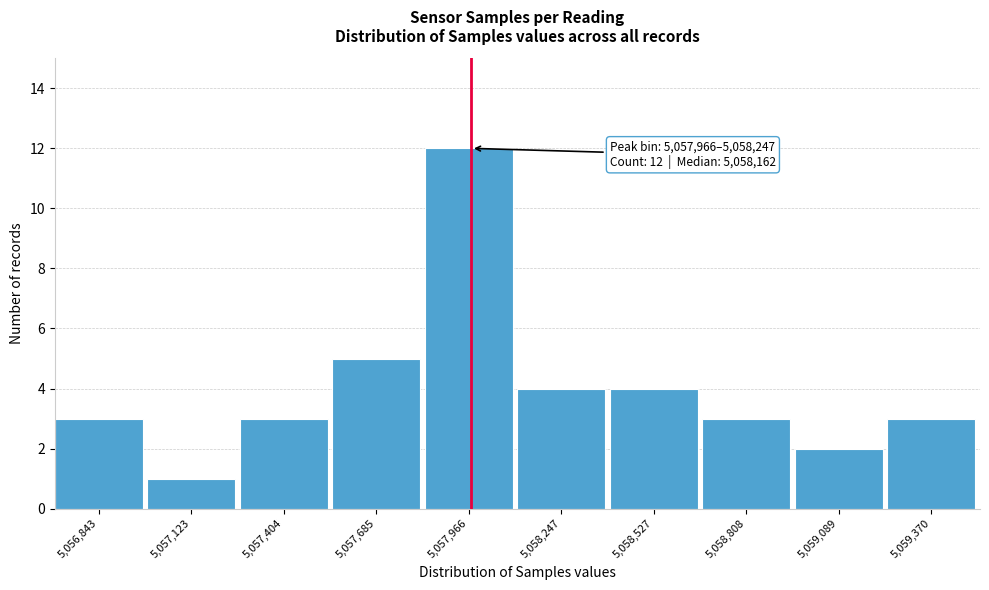

Reading left to right, extract all data points from this chart.

3	1	3	5	12	4	4	3	2	3